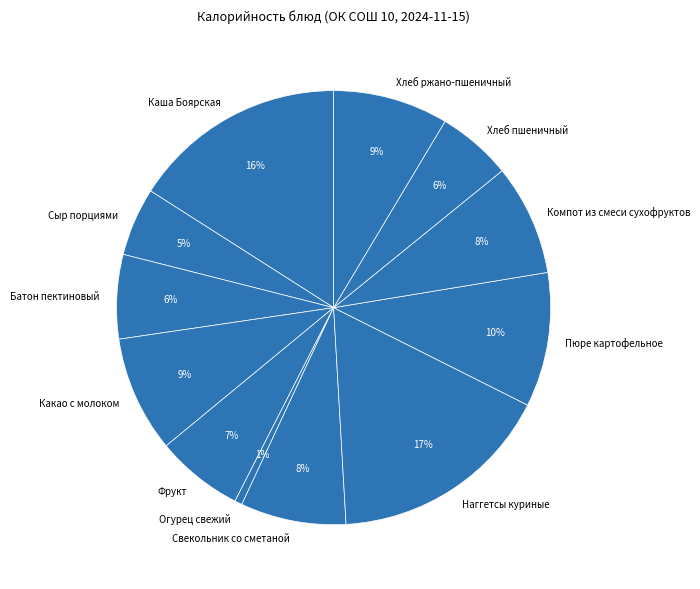

Which category has the smallest portion of the pie?

Огурец свежий